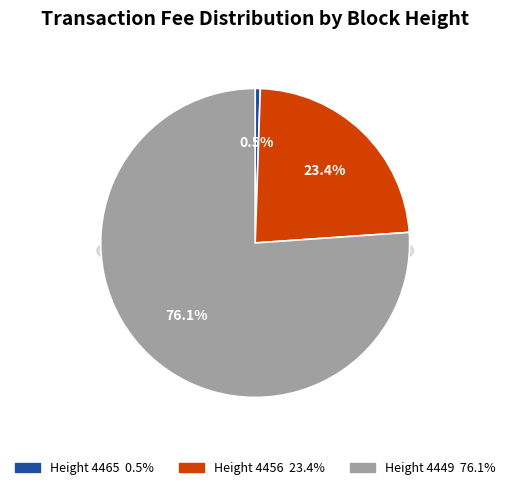

Rank the categories by value from lowest to highest.

4465, 4456, 4449